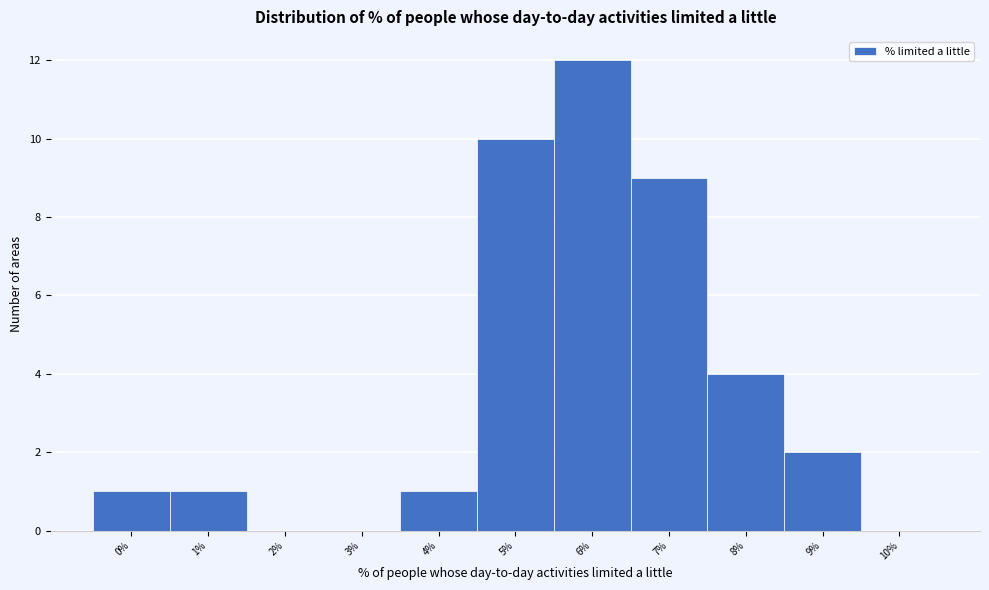

Reading right to left, list all the values displayed in this chart.

10%=0	9%=2	8%=4	7%=9	6%=12	5%=10	4%=1	3%=0	2%=0	1%=1	0%=1